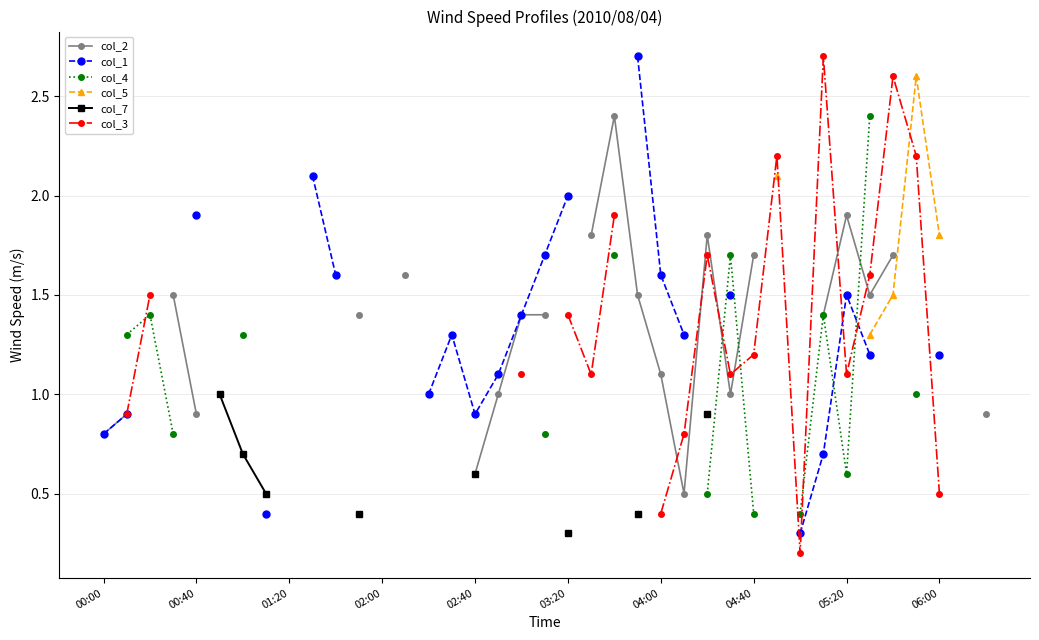

True or false: col_5 has more than 0 interior local peaks.

True